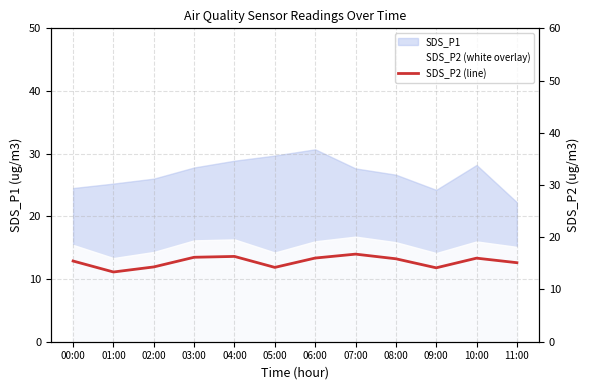

What is the difference between the maximum and second lowest values?

2.6